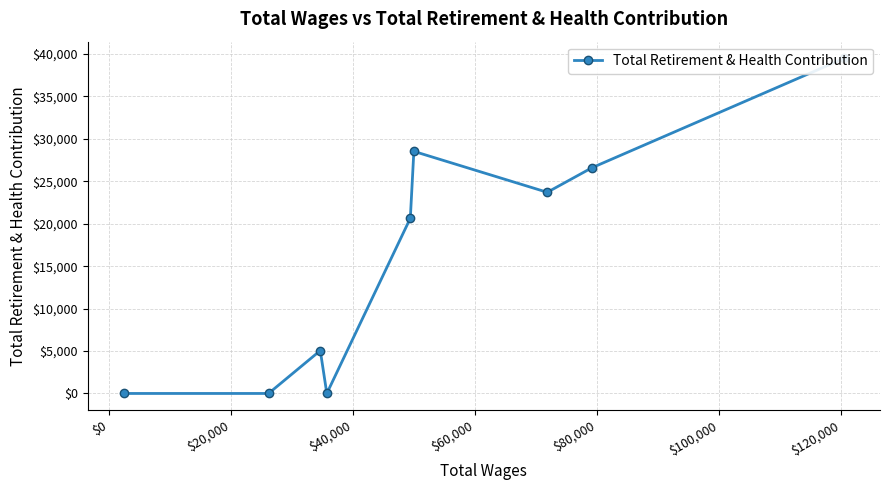

How many positive values are there?

6